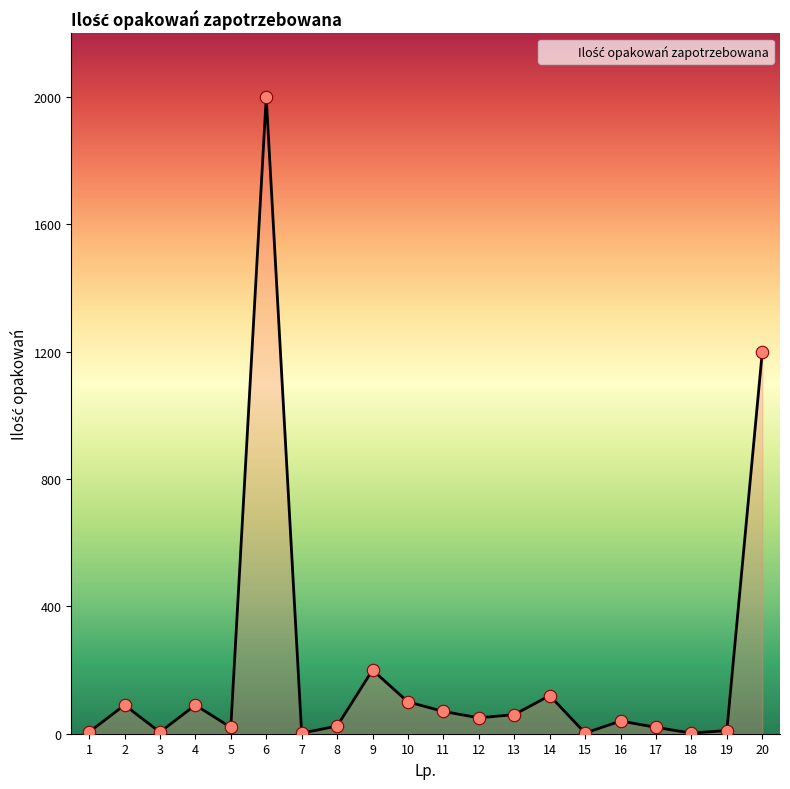

What is the change in value from 10 to 18?

-98